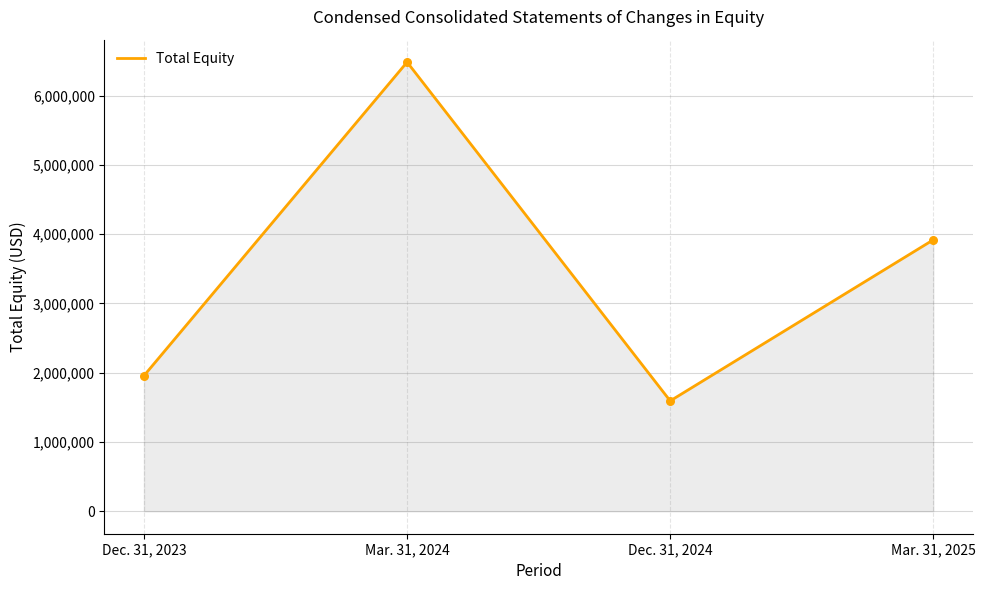

What is the change in value from Dec. 31, 2023 to Mar. 31, 2024?

+4525520